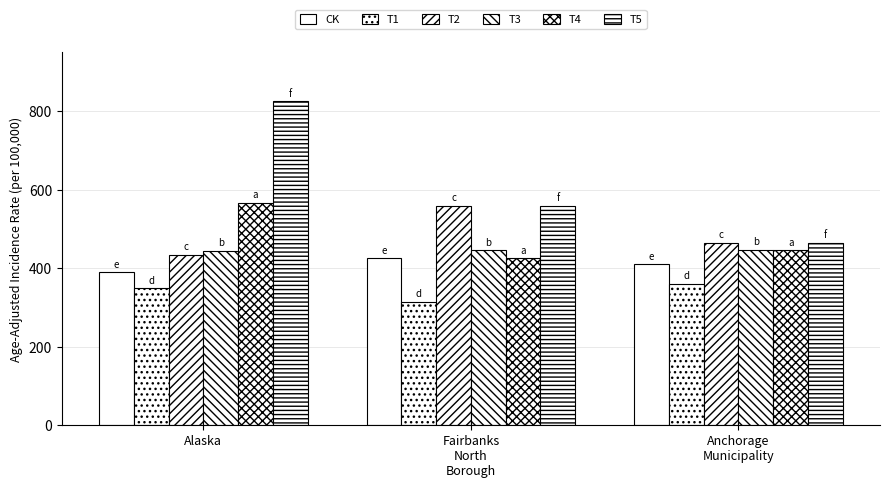

Which series changed the most between Alaska and Anchorage
Municipality?

T5